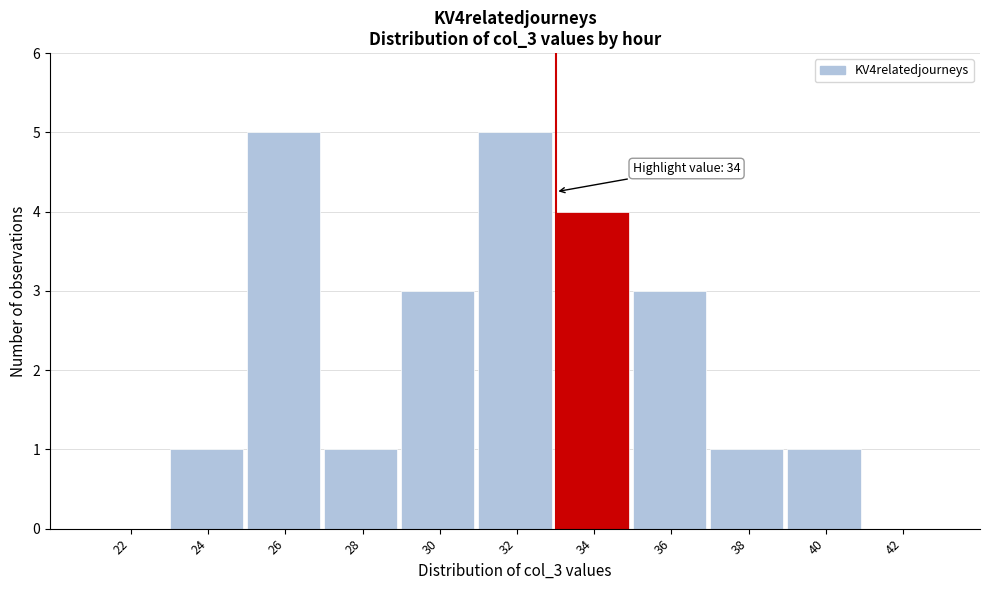

Reading right to left, what are all the values shown in this chart?

42=0	40=1	38=1	36=3	34=4	32=5	30=3	28=1	26=5	24=1	22=0